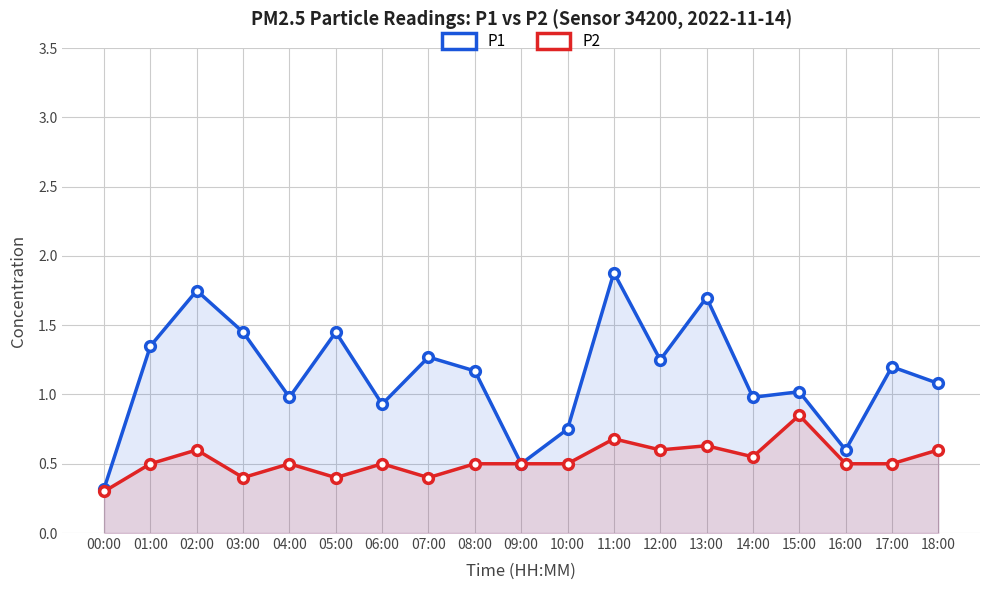

What is the difference between the second highest and minimum values in the P1 series?

1.4